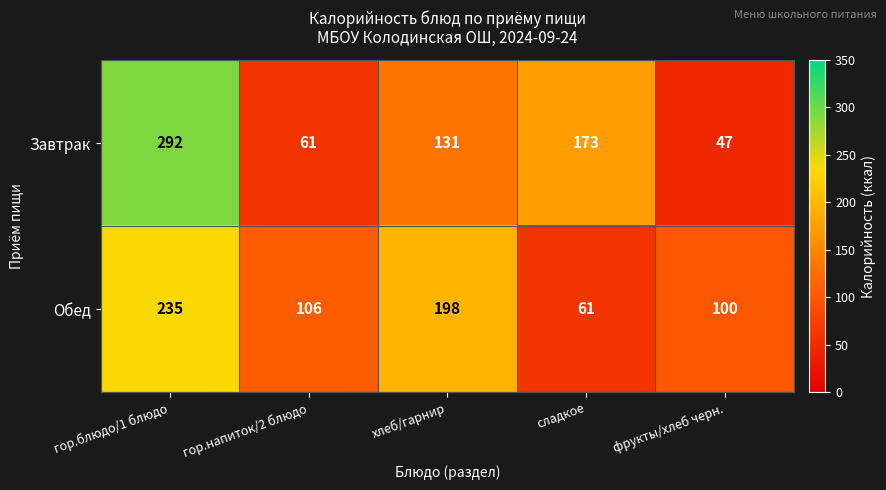

What is the difference between the maximum and second lowest values in the Завтрак series?

231